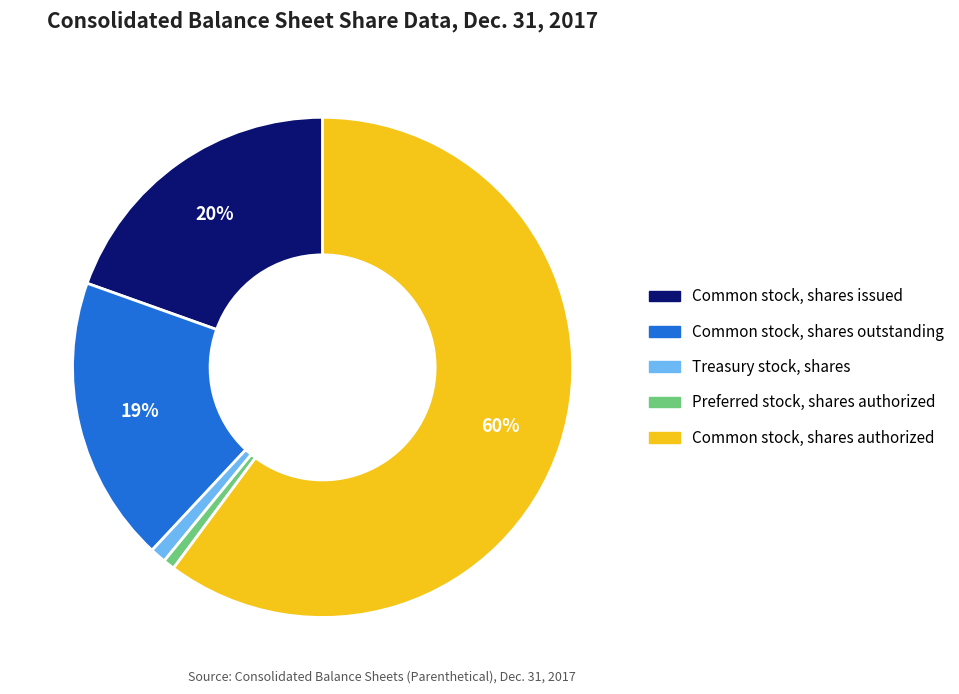

Is it true that Common stock, shares outstanding is 32% of the pie?

False